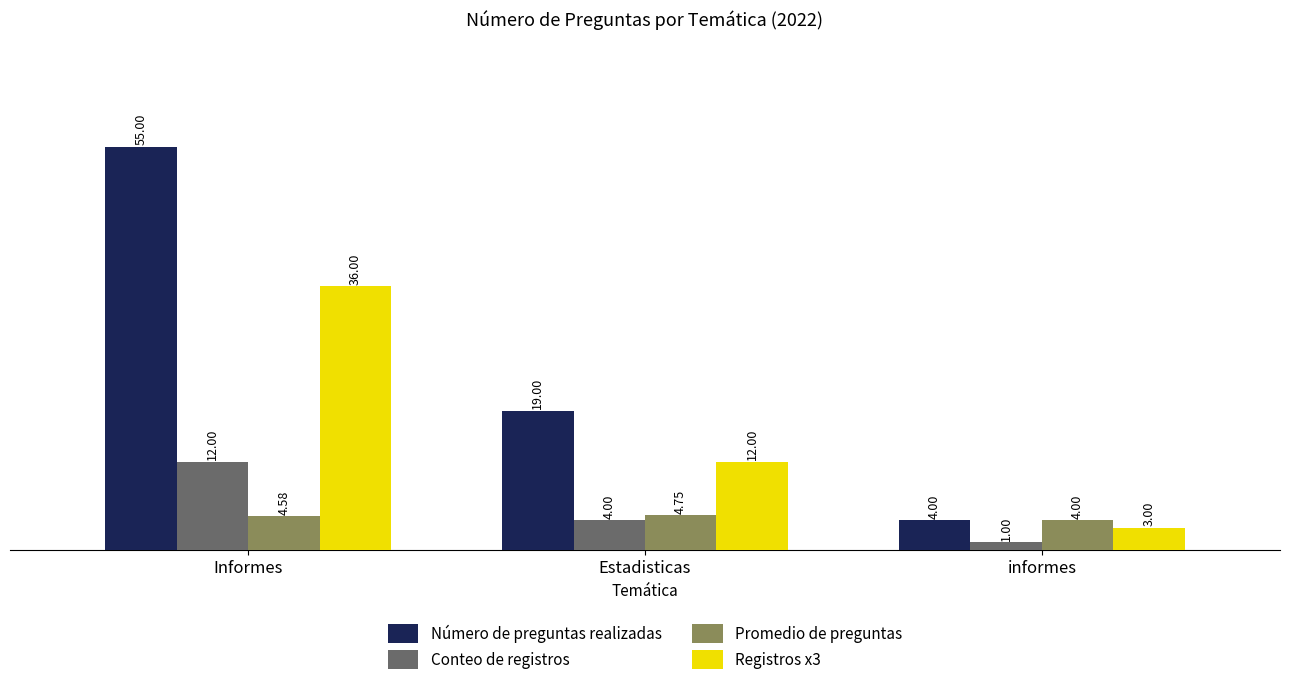

What is the spread (max minus min) of values at Informes?

50.4